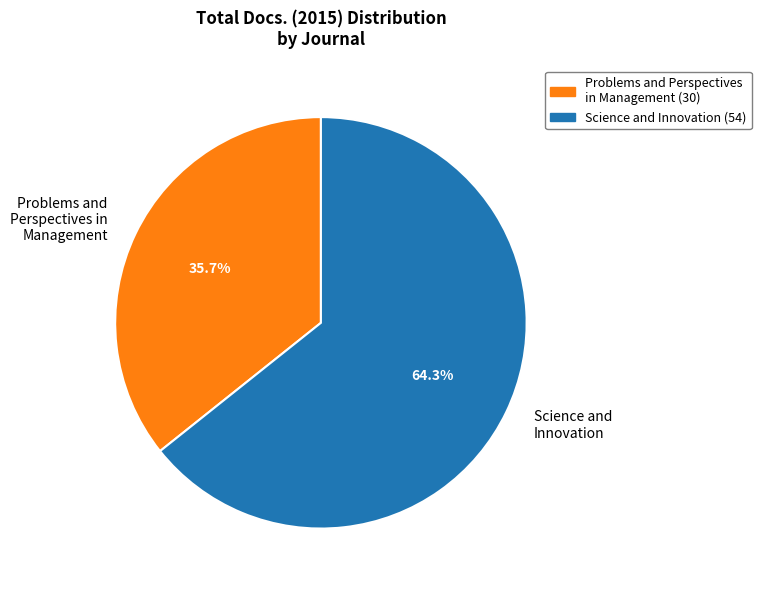

What percentage is NOT represented by Science and Innovation (54)?

35.7%